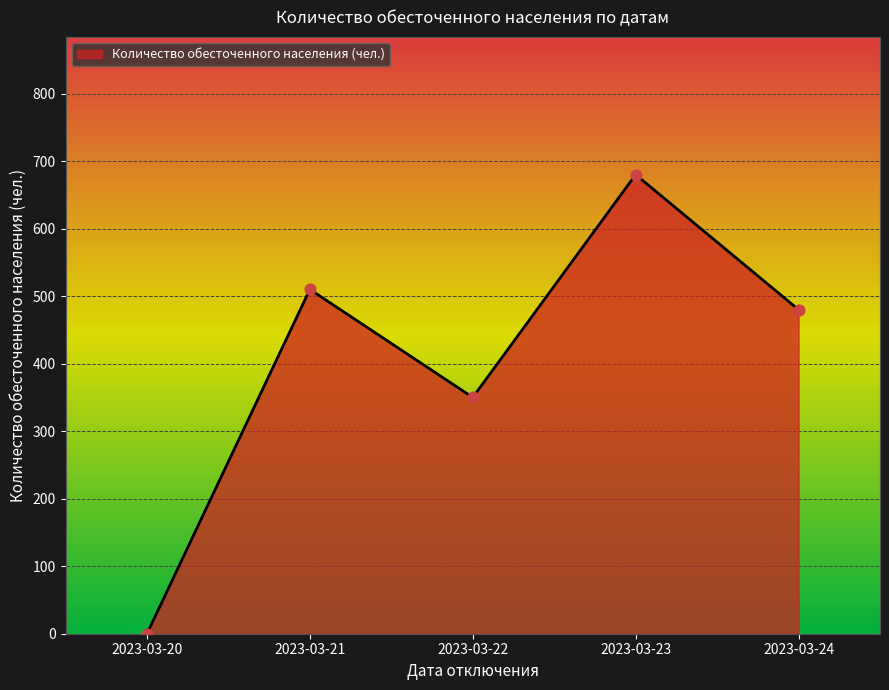

What is the ratio of the value at 2023-03-22 to the value at 2023-03-24?

0.7